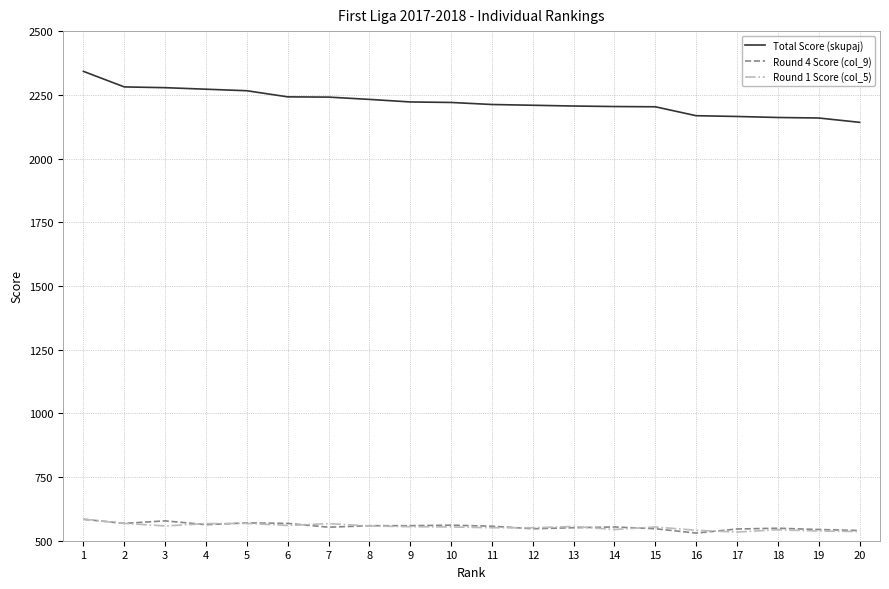

The value of Round 4 Score (col_9) at 2 is 781. True or false?

False